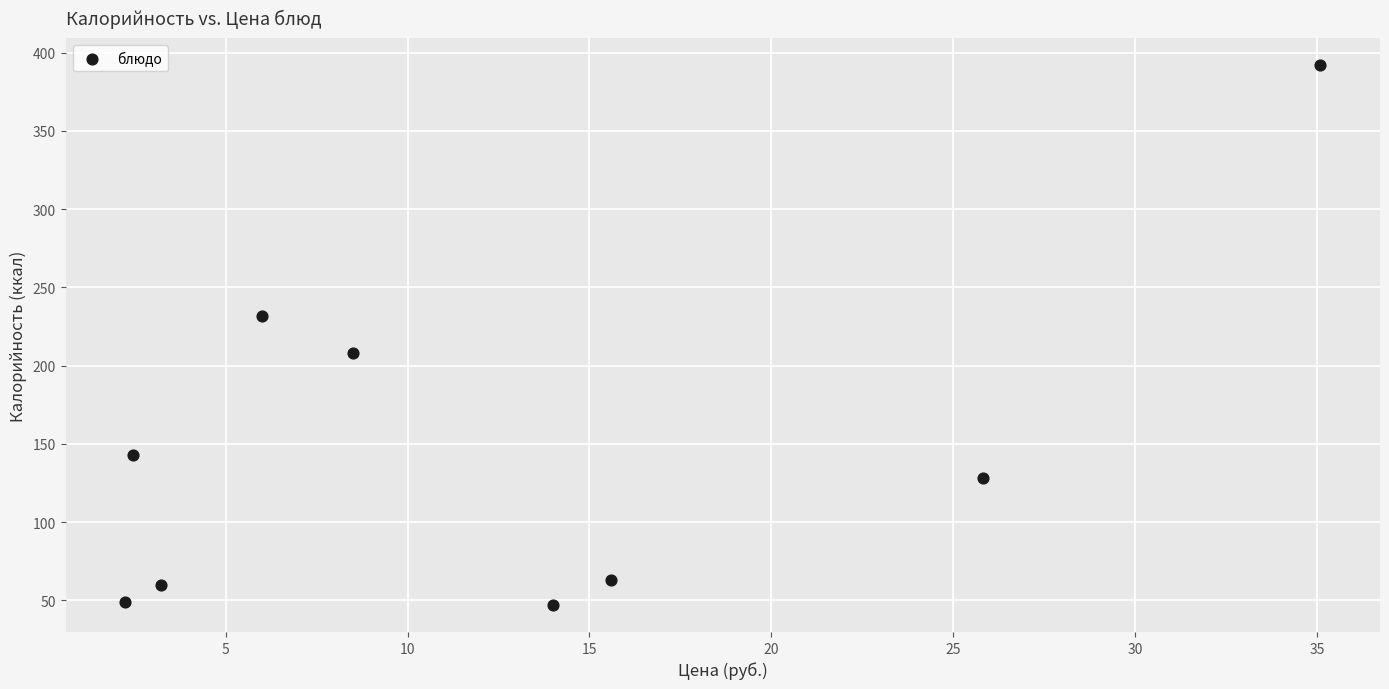

What is the average Y value?

146.9